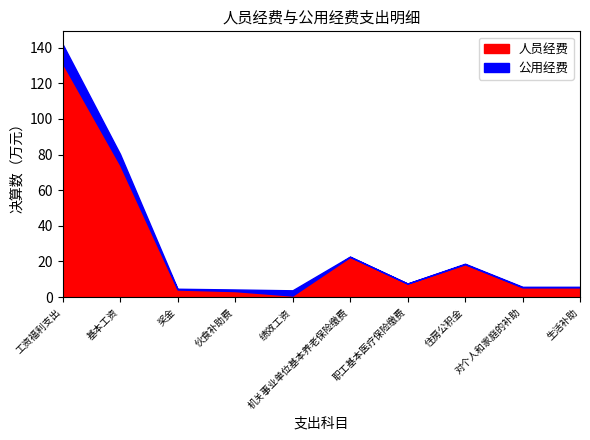

In 公用经费, how many points are lower than both neighbors (excluding endpoints)?

2